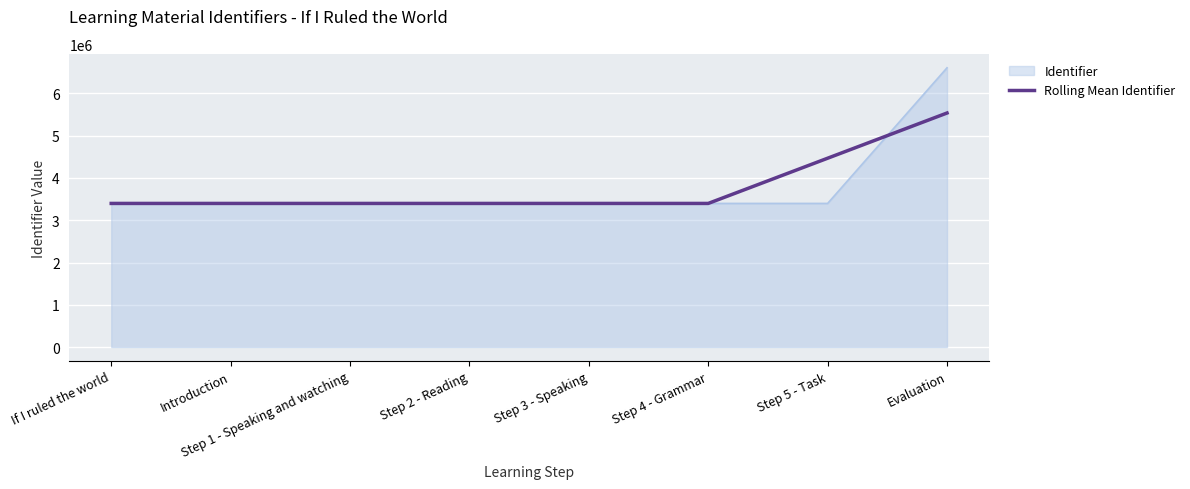

What is the maximum value shown in the chart?

6606302.0